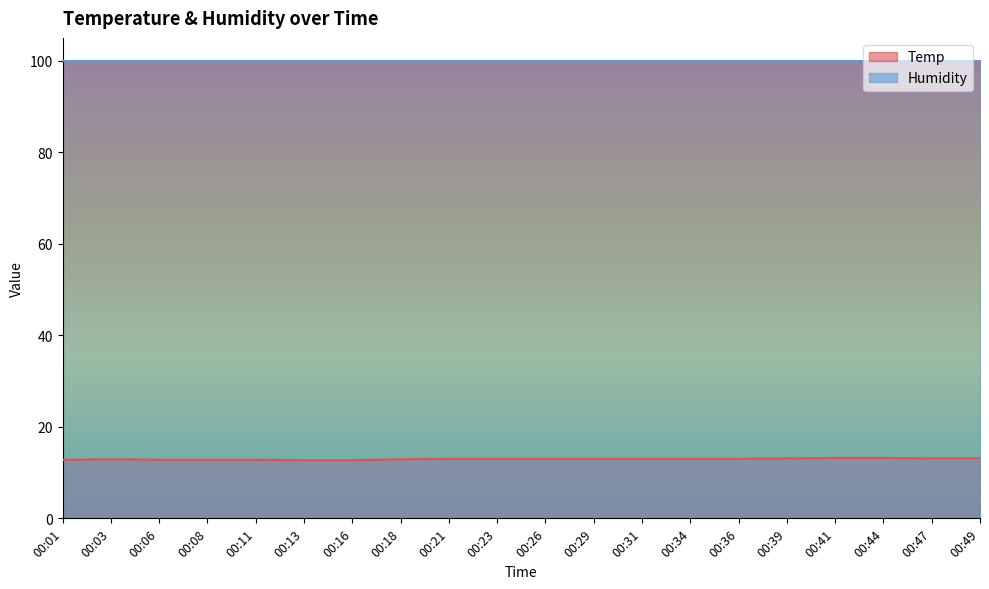

Does the chart display data point markers on the line(s)?

No